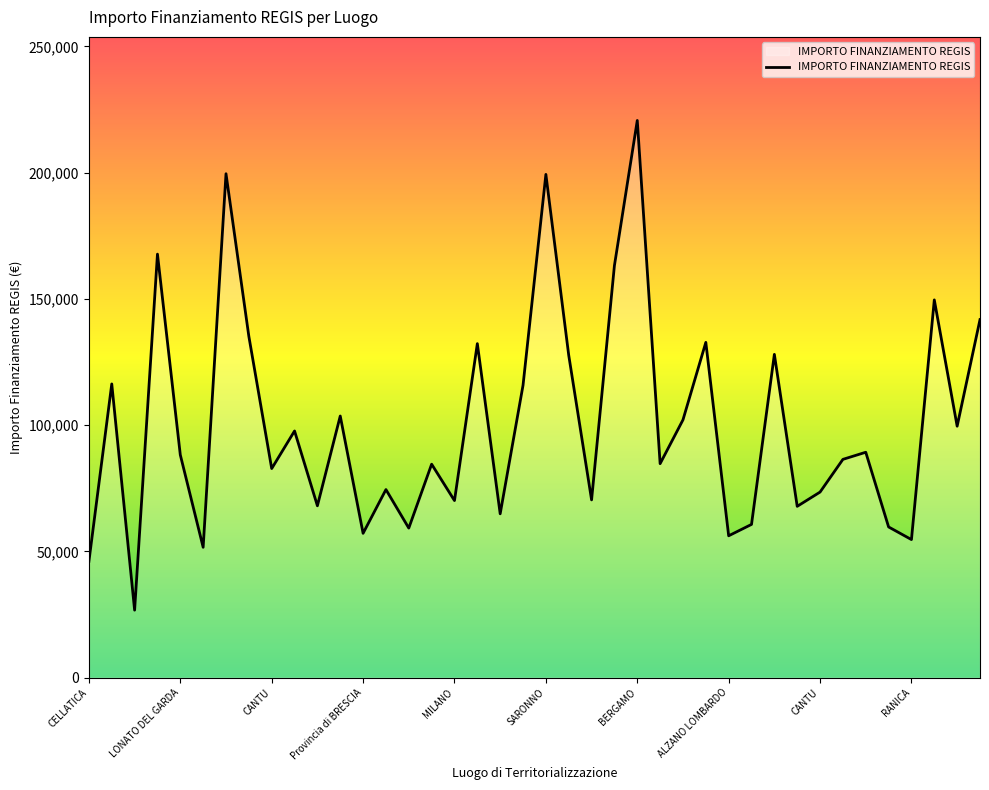

What is the minimum value shown in the chart?

26730.0